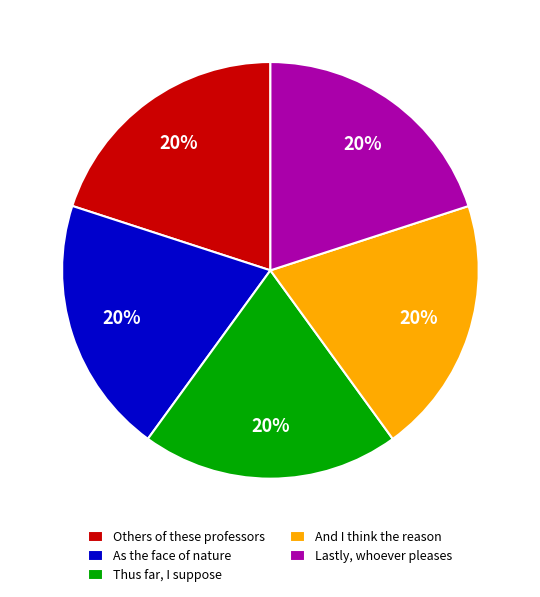

What is the ratio of the value at Lastly, whoever pleases to the value at As the face of nature?

1.0